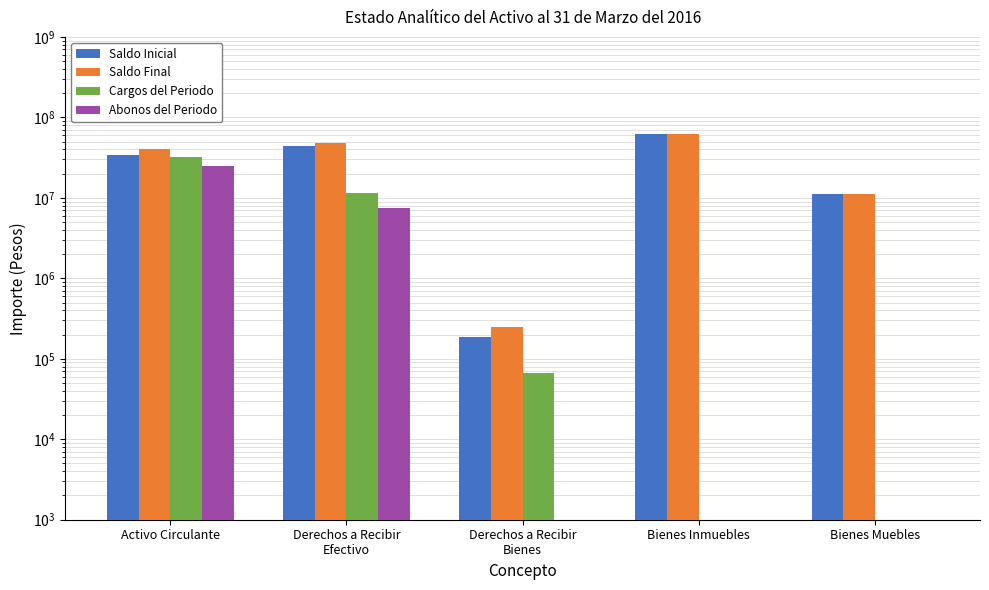

Which label corresponds to the largest value in the chart?

Bienes Inmuebles